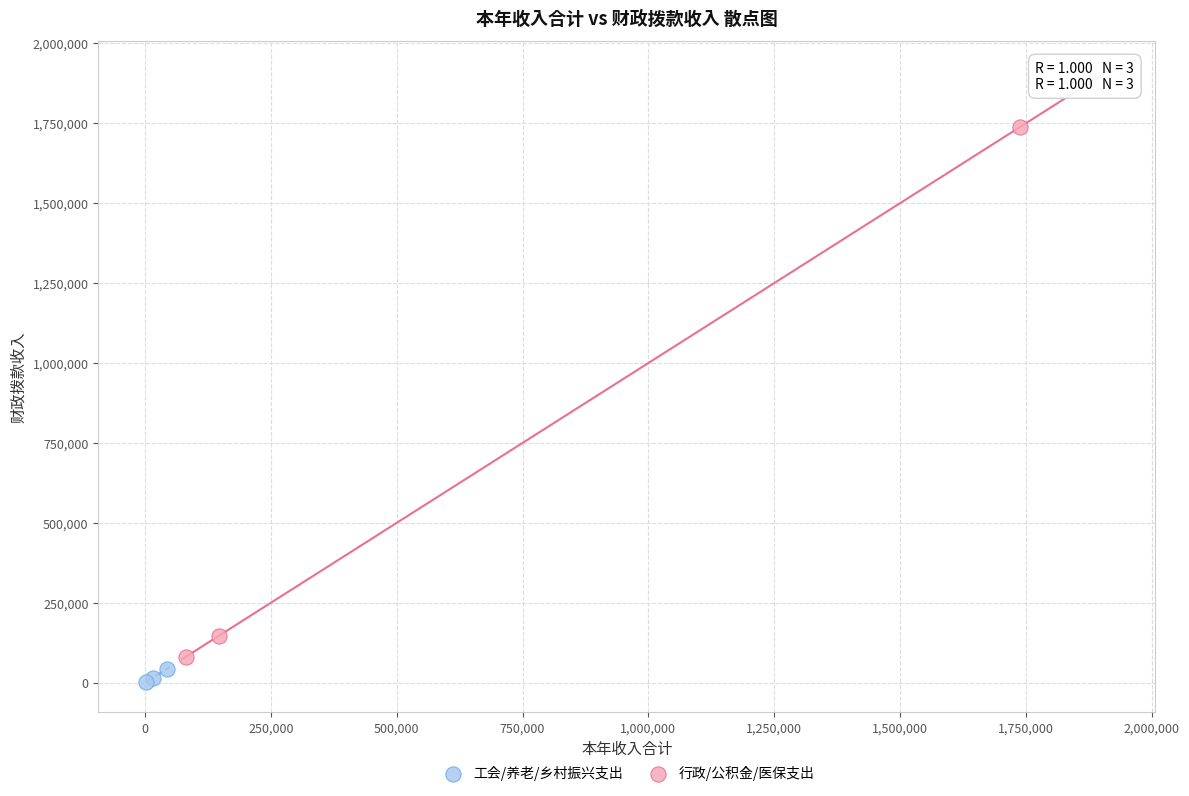

Which series contains the highest Y value?

行政/公积金/医保支出